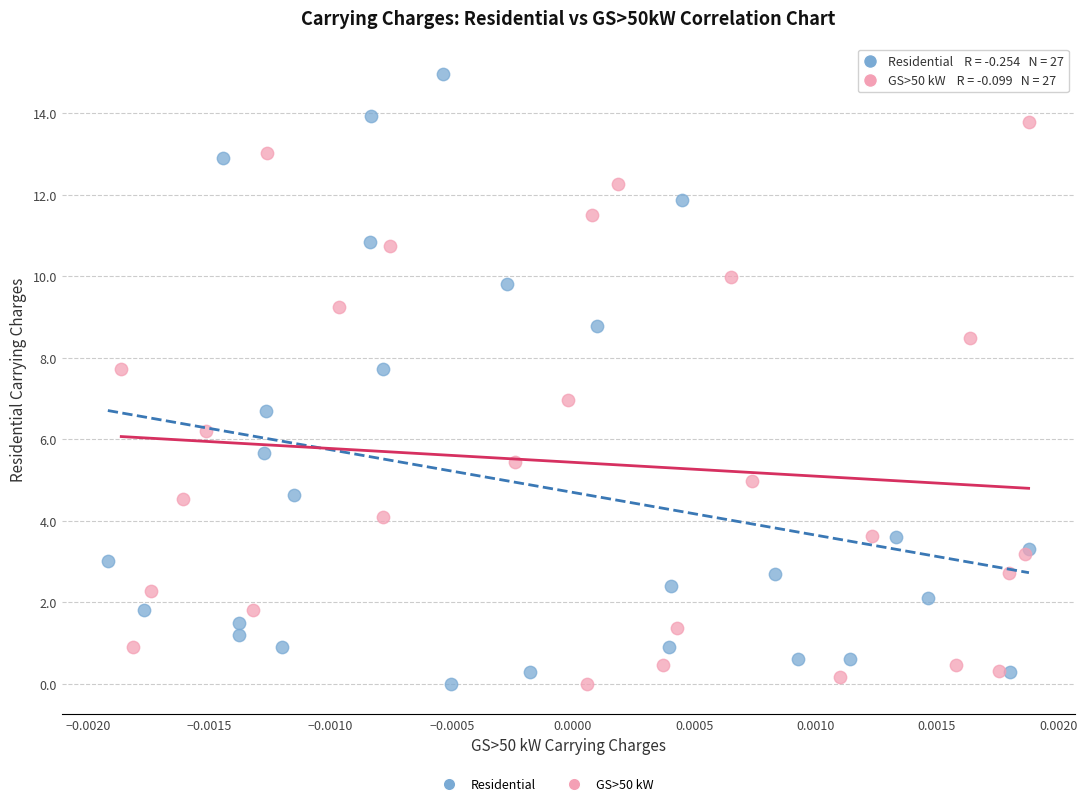

Which series has the widest spread of Y values?

Residential